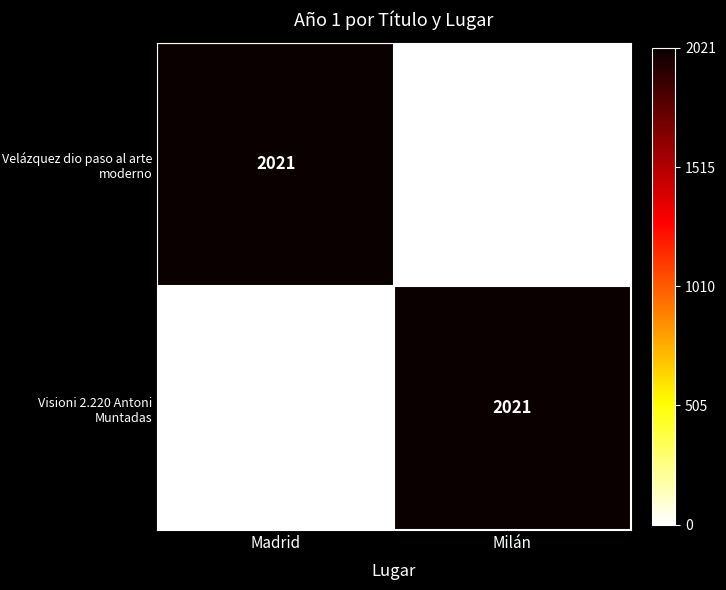

What is the greatest value displayed?

2021